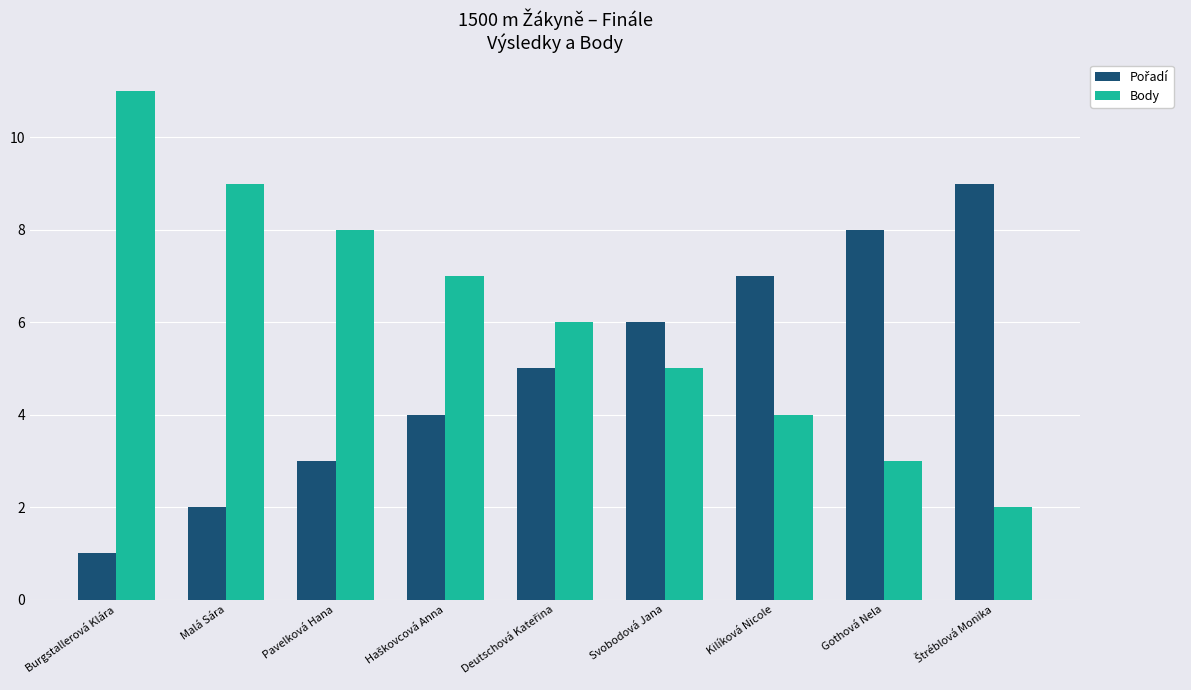

How many groups of bars are there?

9